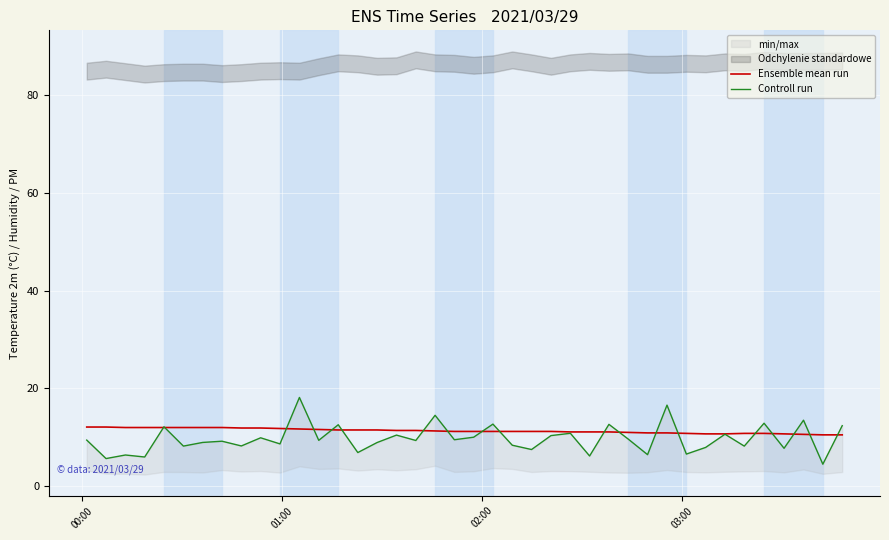

What is the highest value of the Ensemble mean run series?

12.1